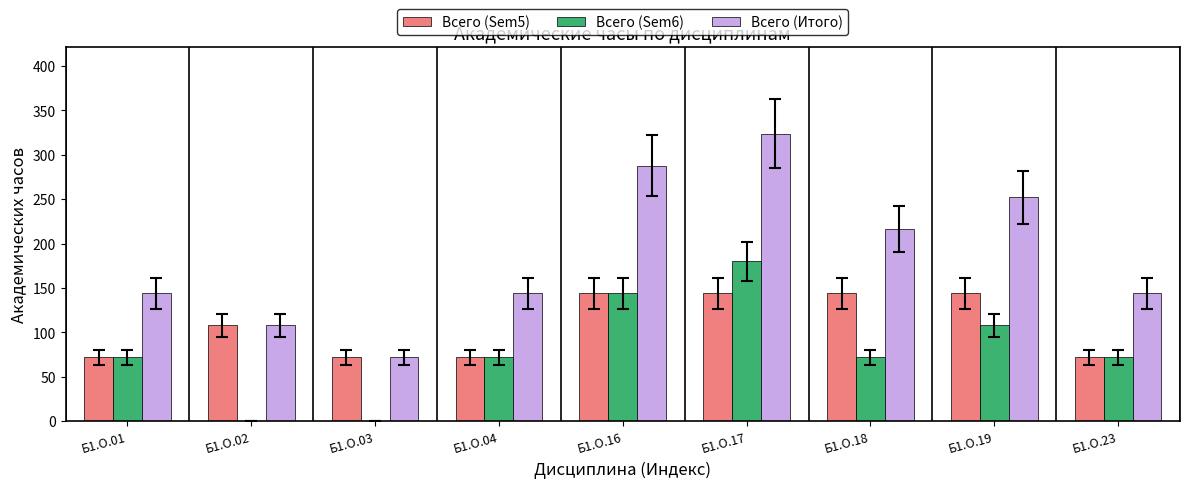

Is it true that Всего (Sem5) equals 174 at Б1.О.02?

False